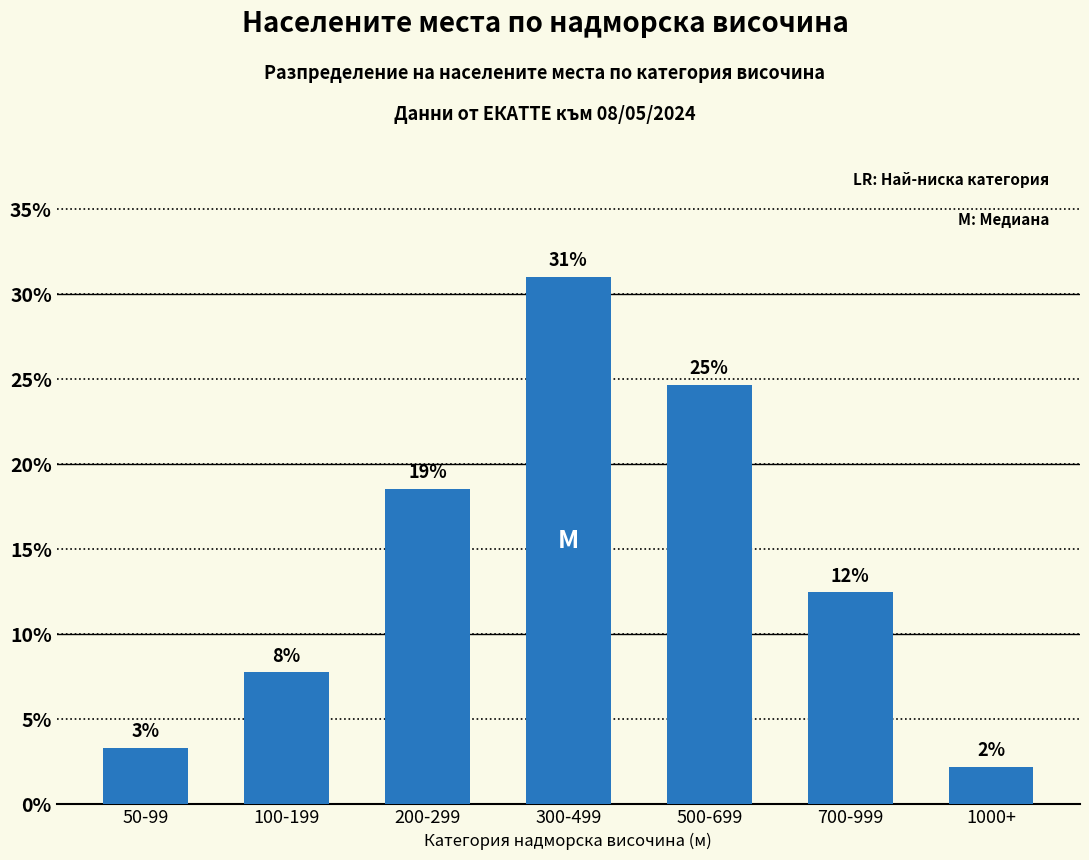

What is the sum of all values?

100.0